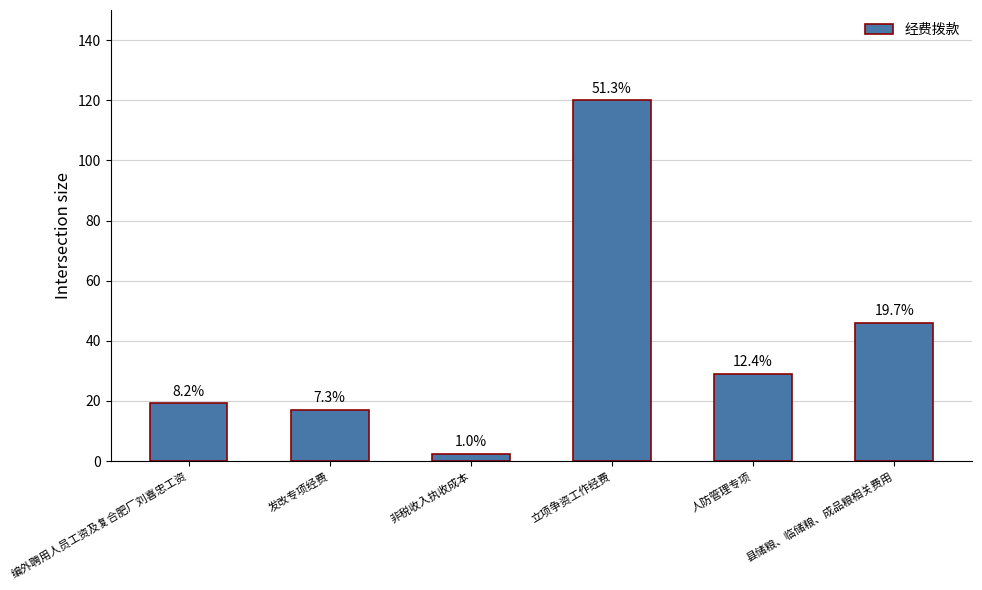

Reading right to left, extract all data points from this chart.

县储粮、临储粮、成品粮相关费用=46.0	人防管理专项=29.0	立项争资工作经费=120.0	非税收入执收成本=2.4	发改专项经费=17.1	编外聘用人员工资及复合肥厂刘喜忠工资=19.2